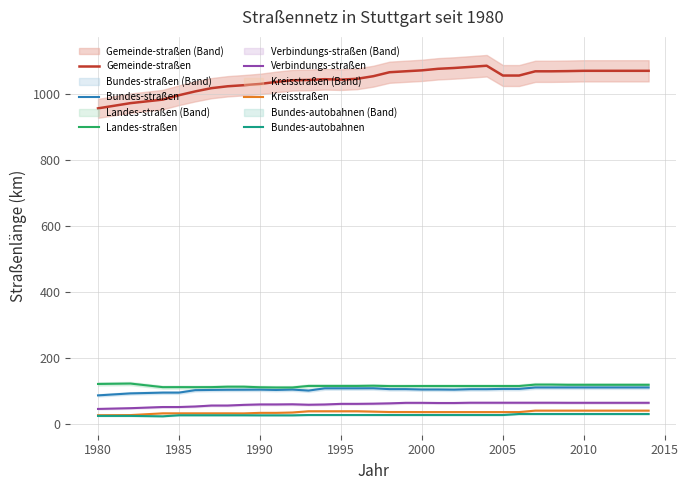

How many values in the Verbindungs-straßen series exceed 63?

17